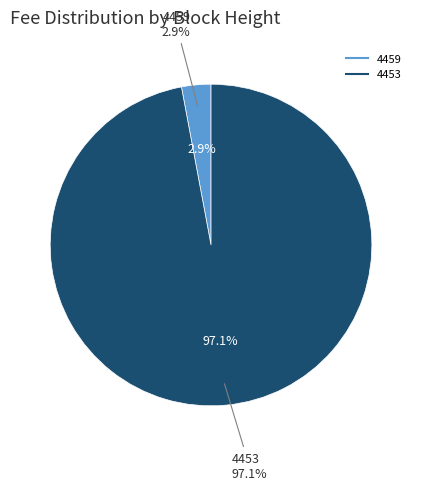

Rank the categories by value from highest to lowest.

4453, 4459